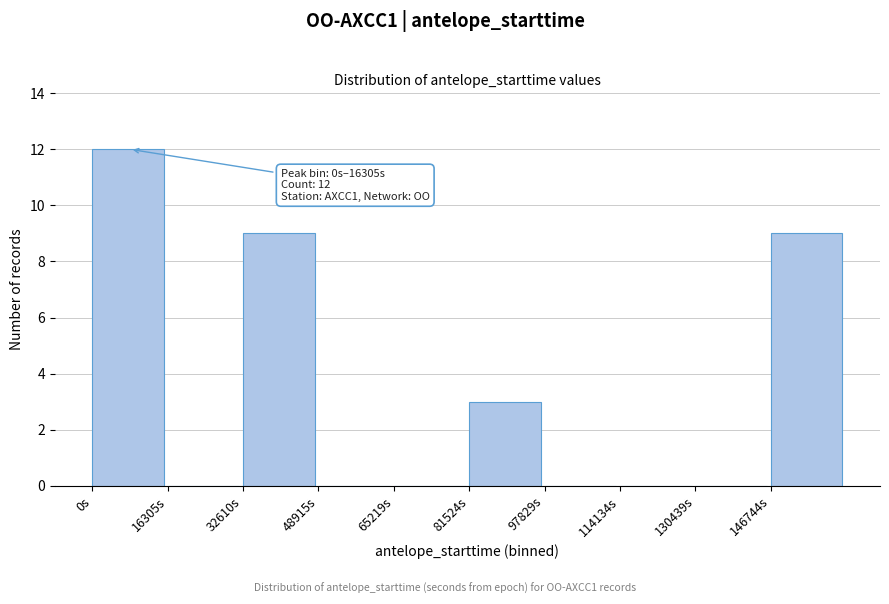

Which range on the x-axis has the tallest bar?

0 to 16000